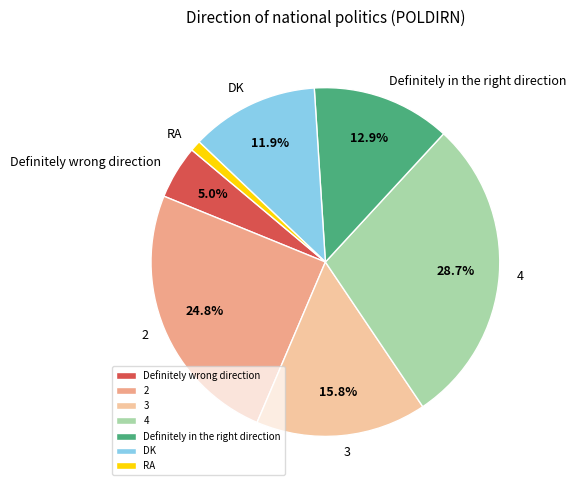

What portion of the pie excludes 2?

75.2%